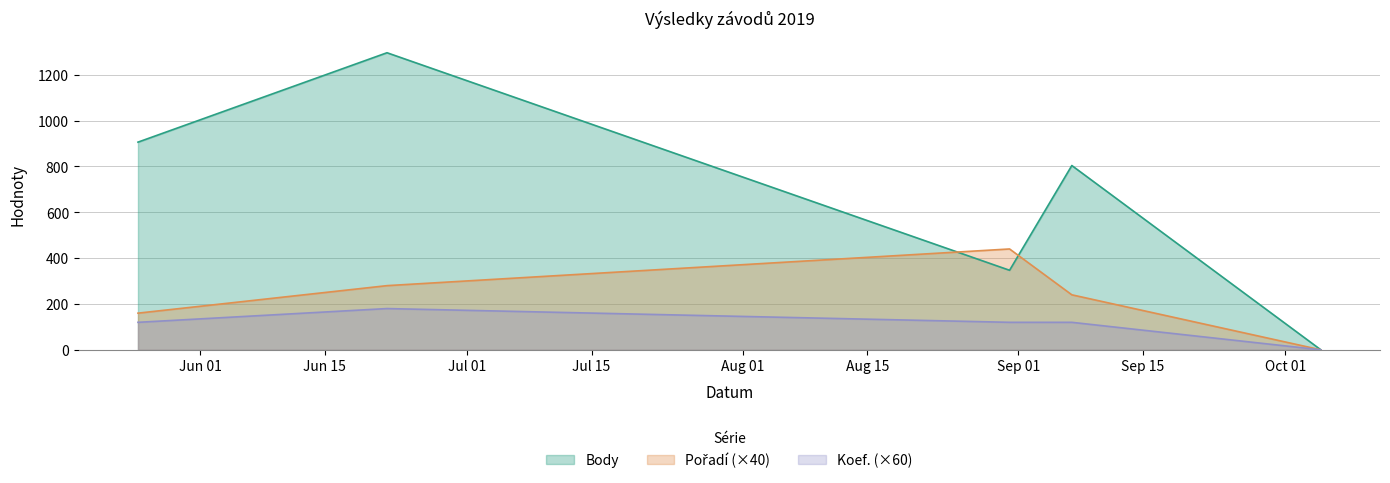

Reading right to left, transcribe all the data shown in this chart.

Body: 0	804	347	1296	906
Pořadí: 0	240	440	280	160
Koef.: 0	120	120	180	120